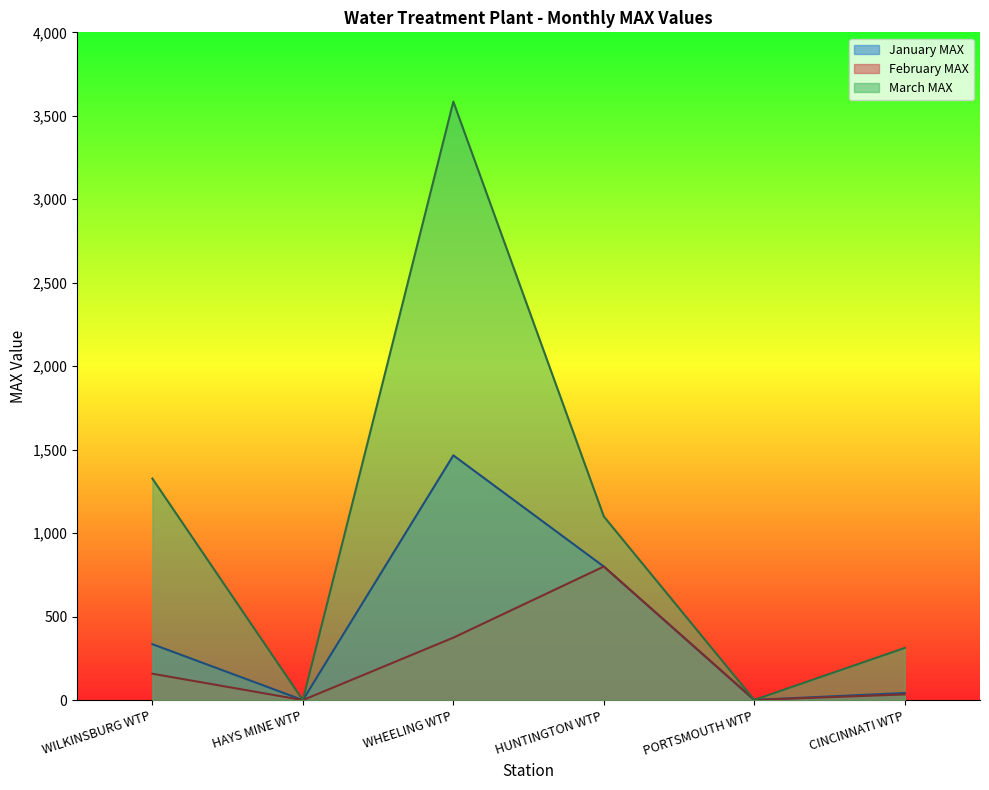

Is it true that February MAX equals 538.8 at WHEELING WTP?

False